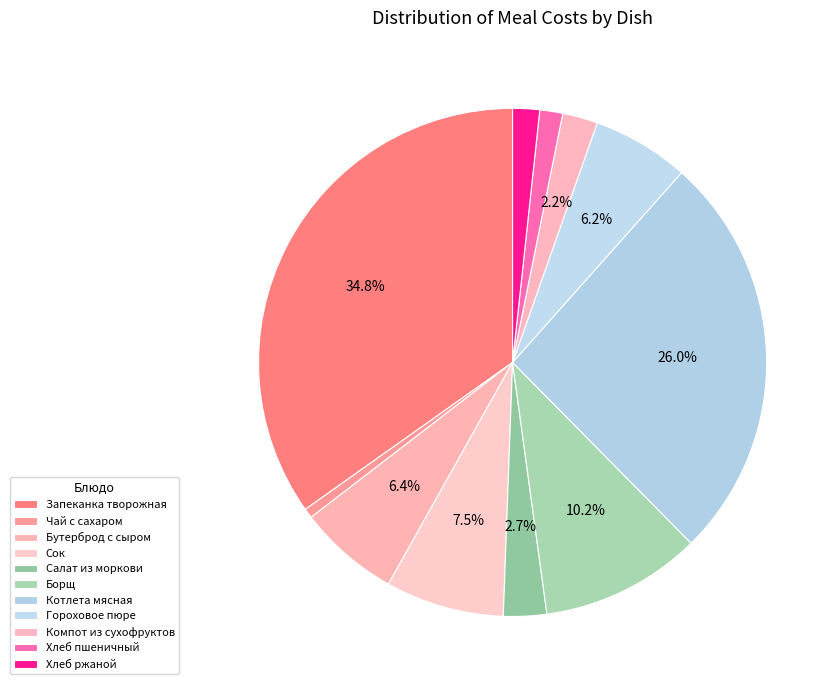

Count the number of slices in the pie.

11